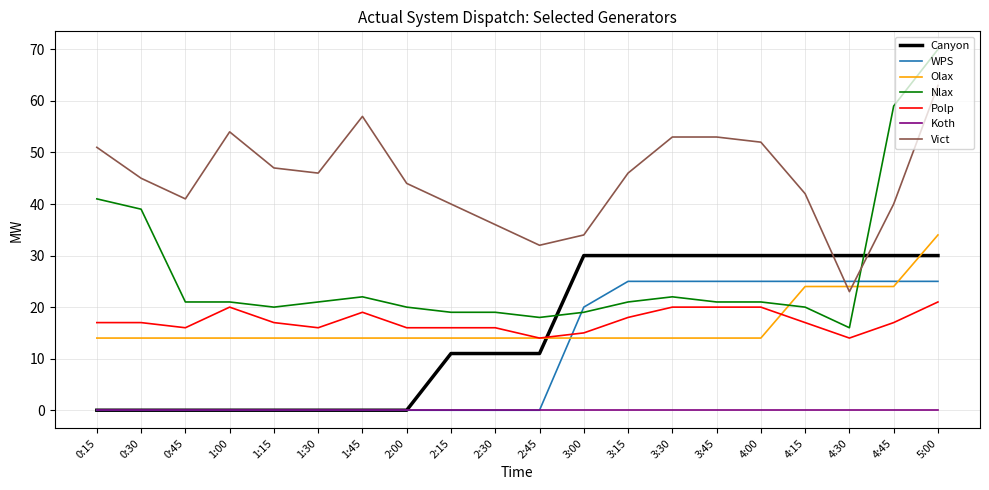

Between 3:00 and 4:45, which series saw the biggest shift?

Nlax